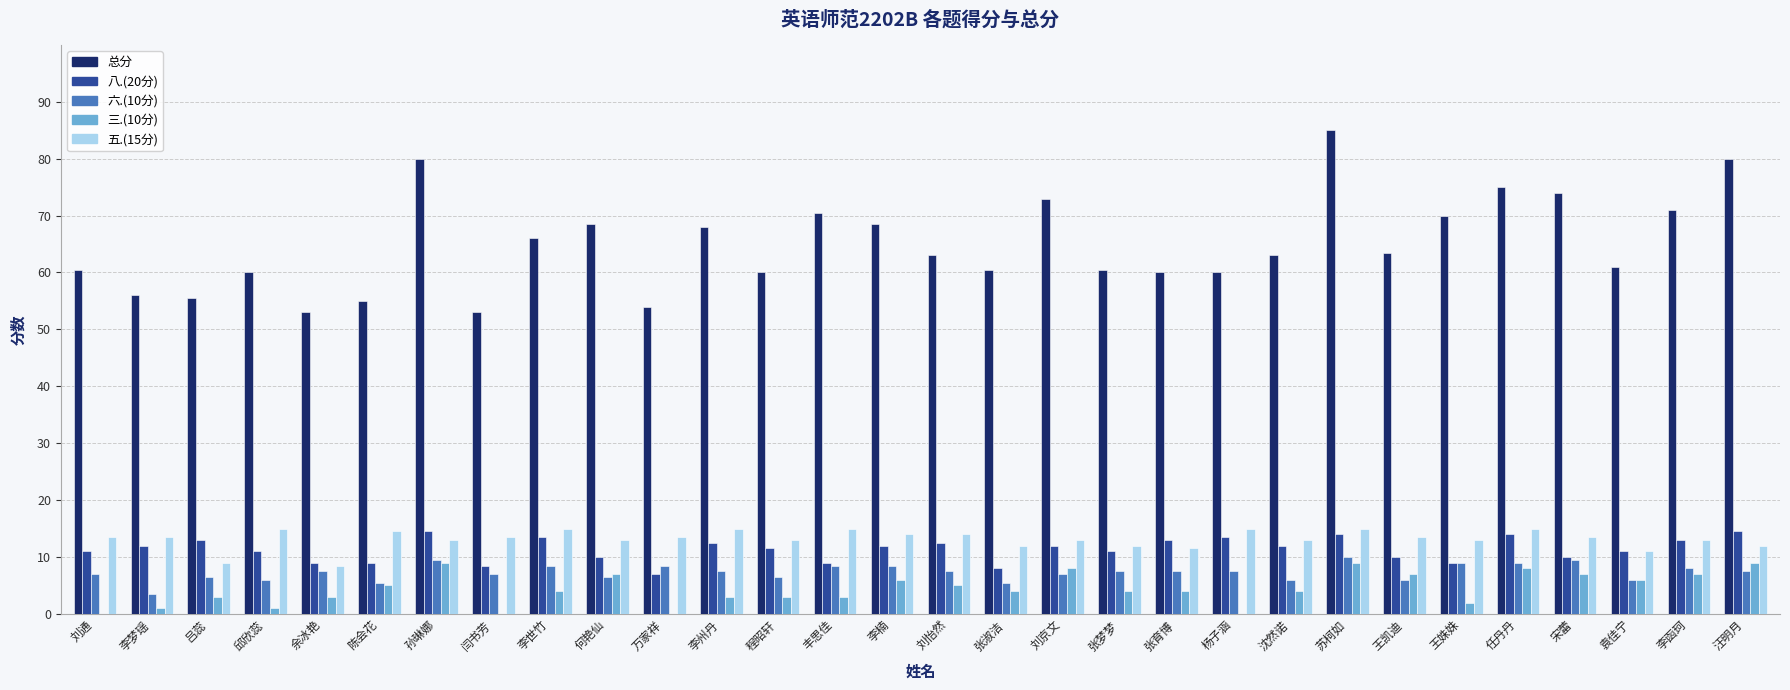

Which series has the largest total across all categories?

总分